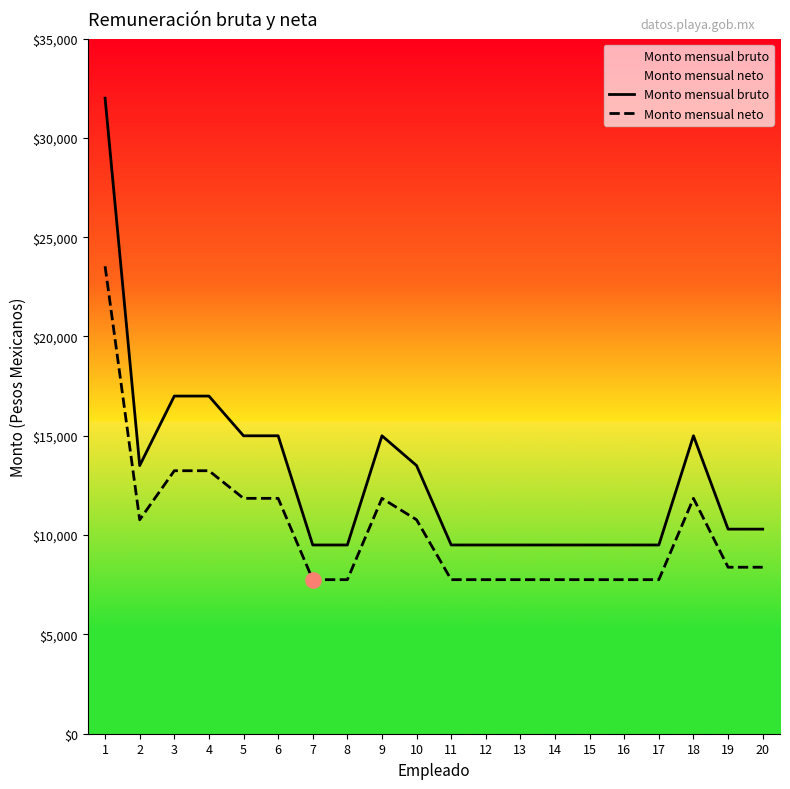

What are all the series names shown in the legend?

Monto mensual bruto, Monto mensual neto